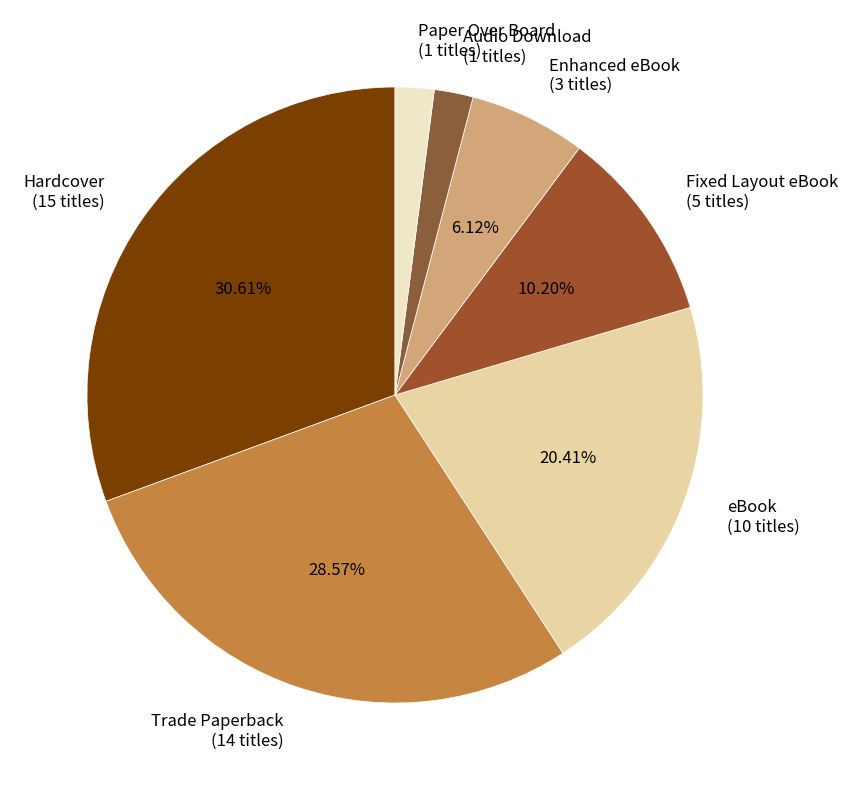

Do Trade Paperback and Fixed Layout eBook together represent more than half of the pie?

No